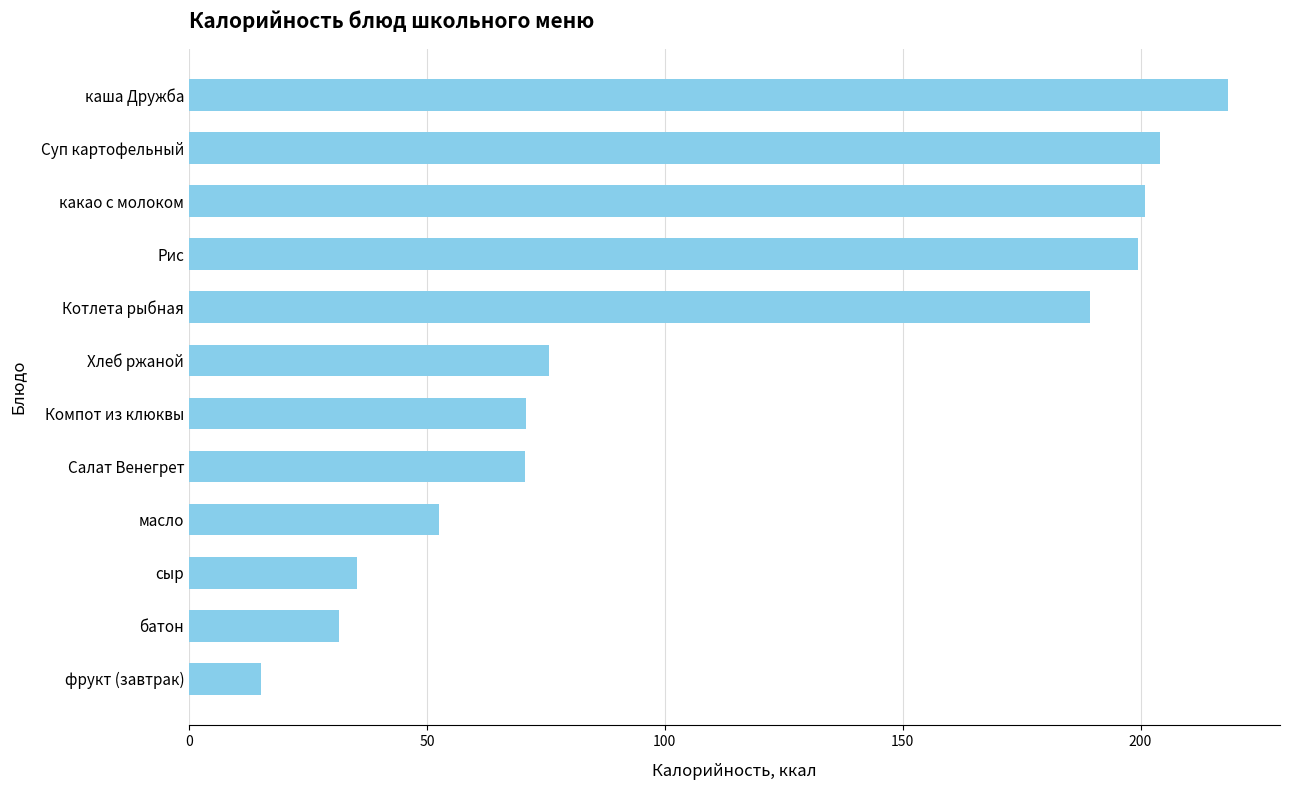

What is the label of the 6th bar from the top?

Хлеб ржаной